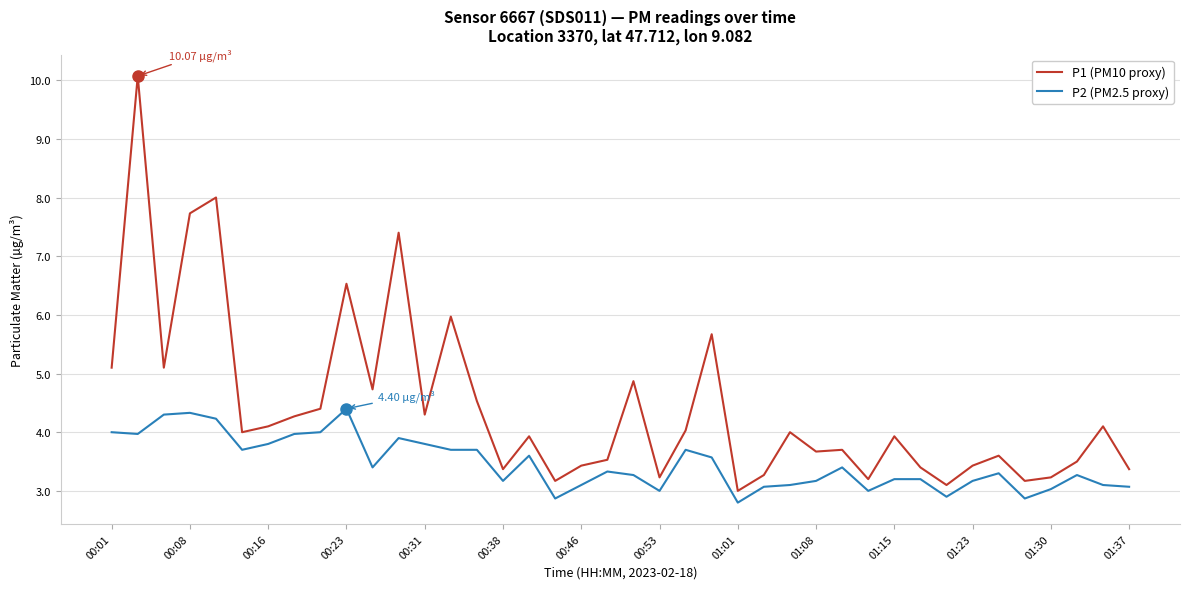

What is the difference between the maximum and minimum values in the P1 (PM10 proxy) series?

7.1